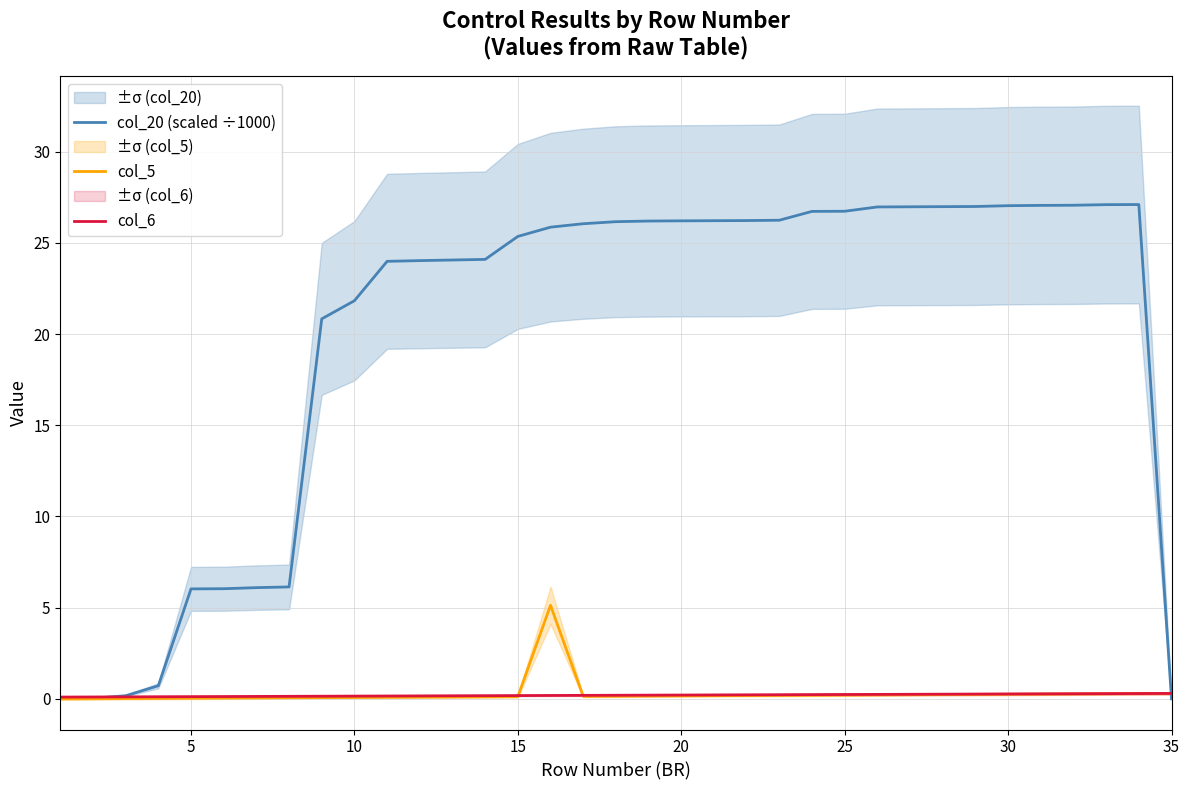

After their last crossing, which series has the higher values: col_20 (scaled ÷1000) or col_5?

col_5